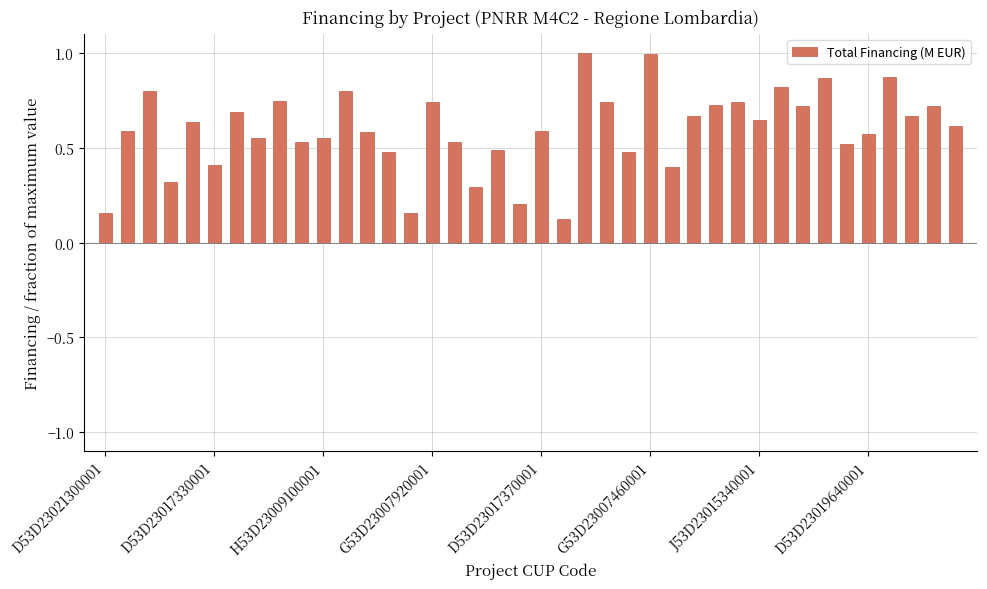

What is the greatest value displayed?

1.0